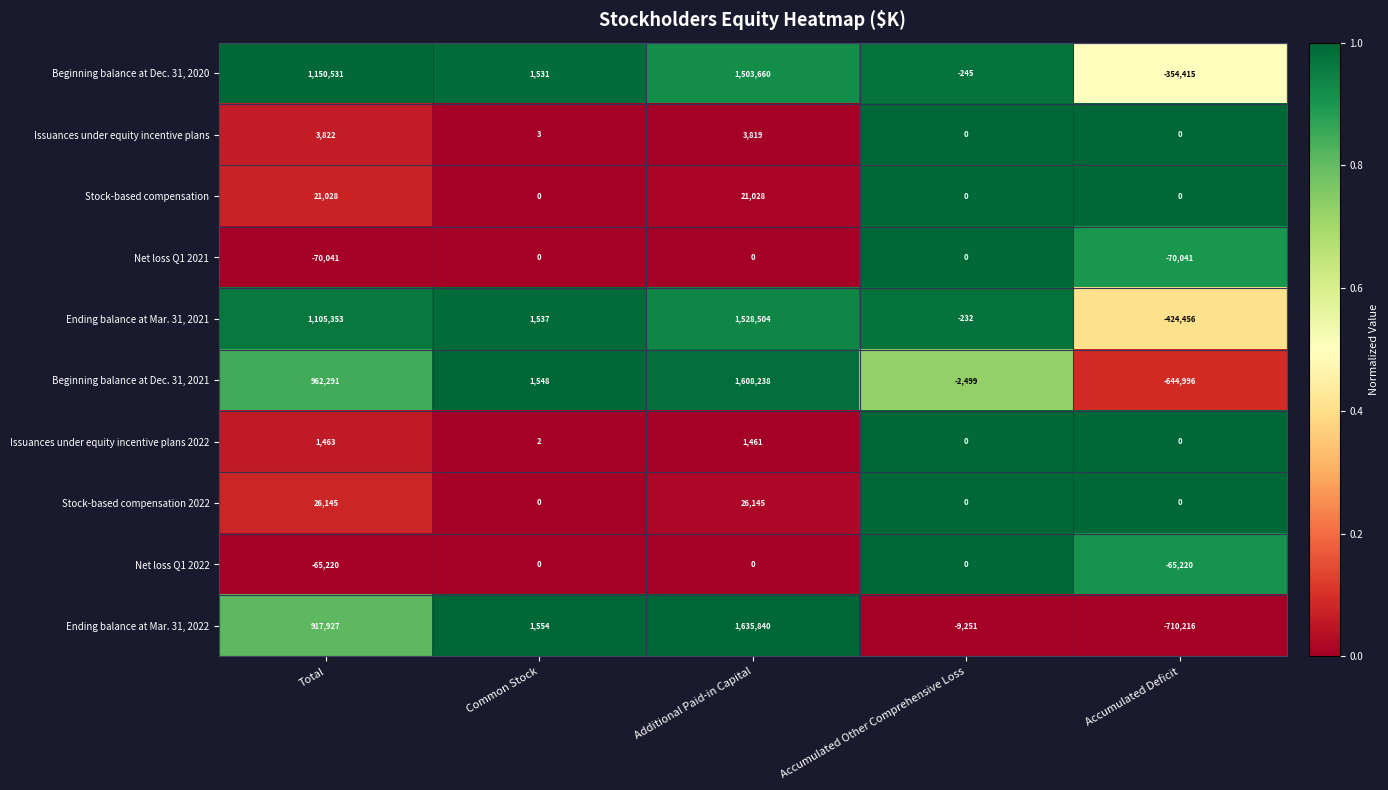

What is the spread (max minus min) of values at Accumulated Deficit?

710216